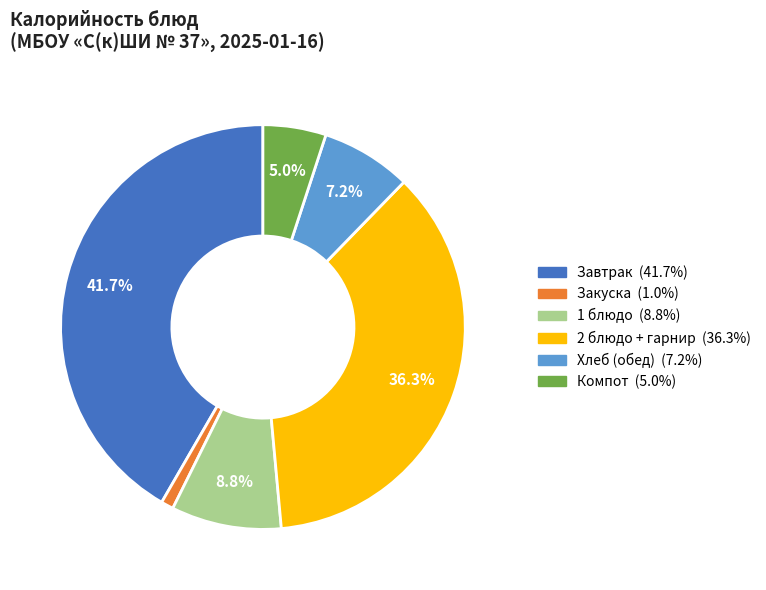

Is there any slice that represents more than half of the pie?

No